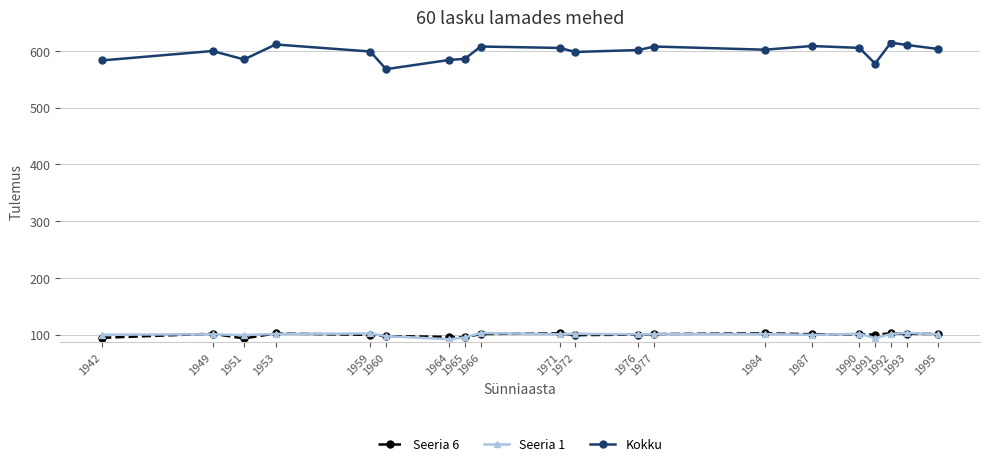

True or false: Seeria 6 has more than 2 points higher than both neighbors.

True